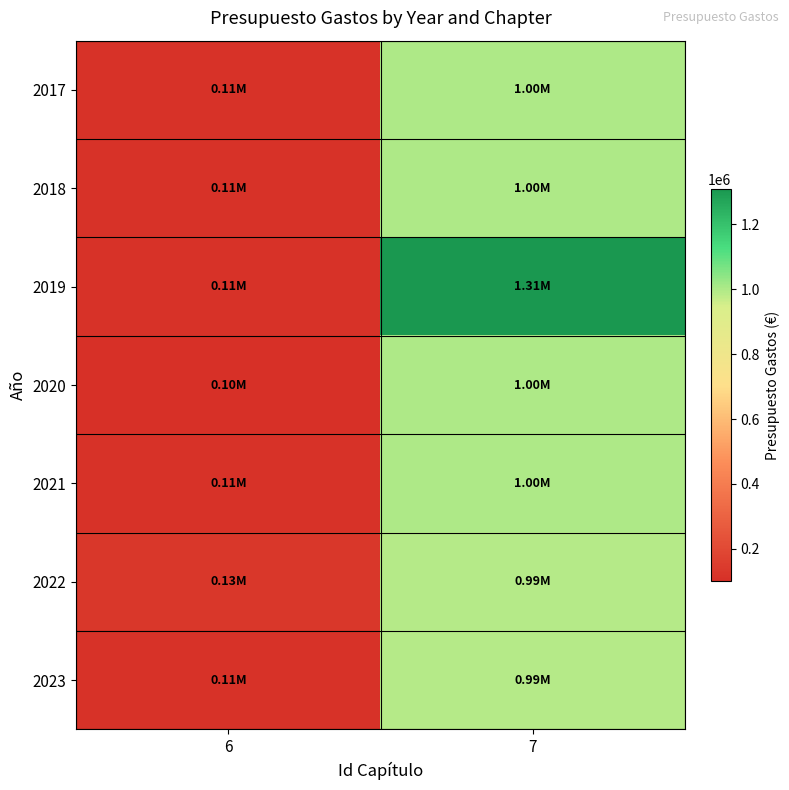

What is the spread (max minus min) of values at 6?

30000